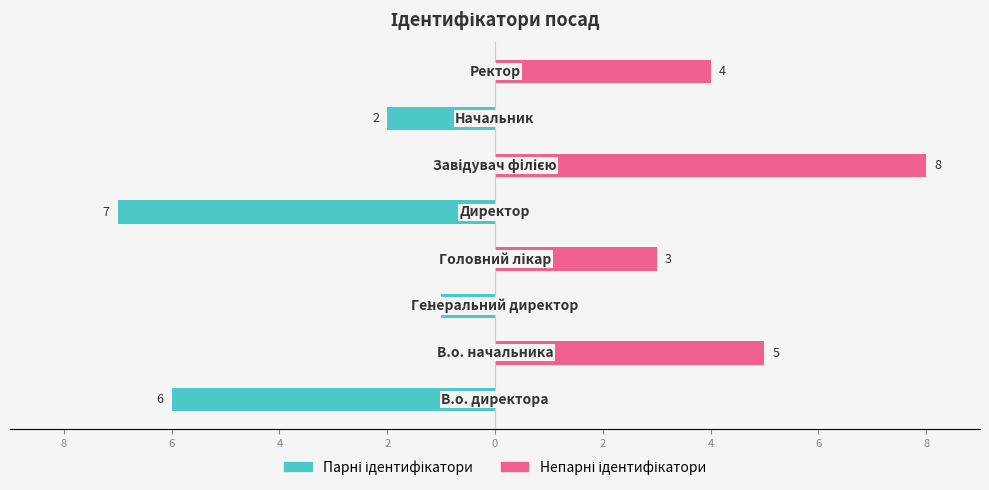

Between 10 and 2, which series saw the biggest shift?

Парні ідентифікатори